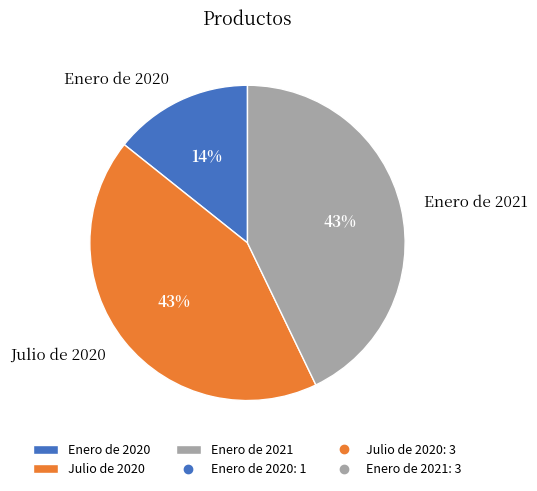

Do Enero de 2021 and Enero de 2020 together represent more than half of the pie?

Yes